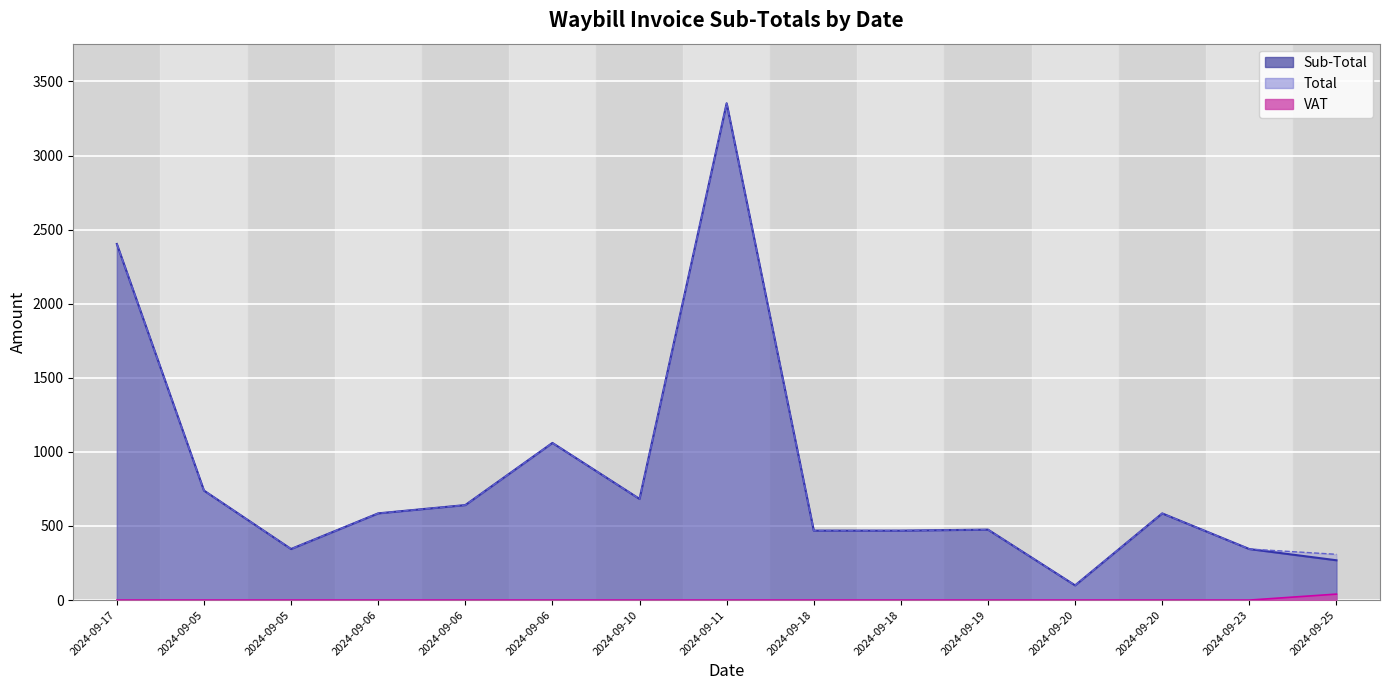

Which category has the lowest value in the VAT series?

2024-09-17